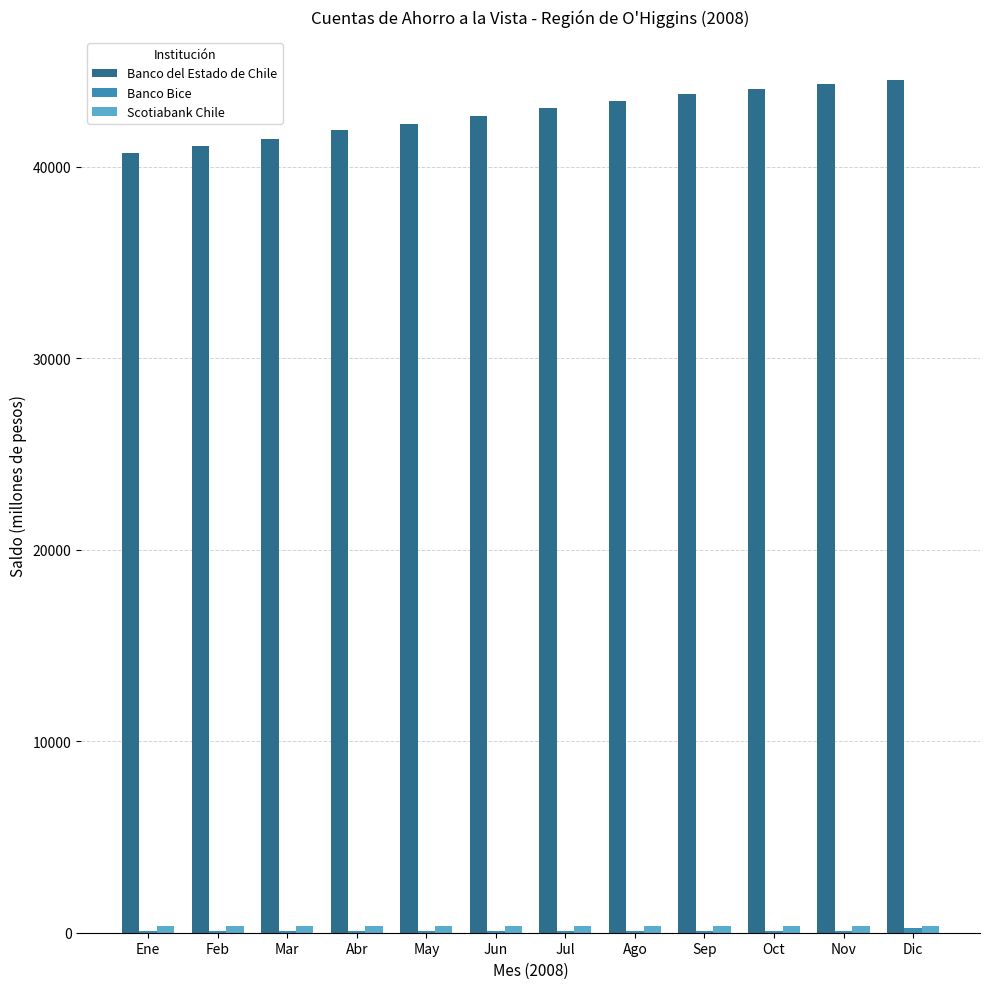

Which series has the largest total across all categories?

Banco del Estado de Chile